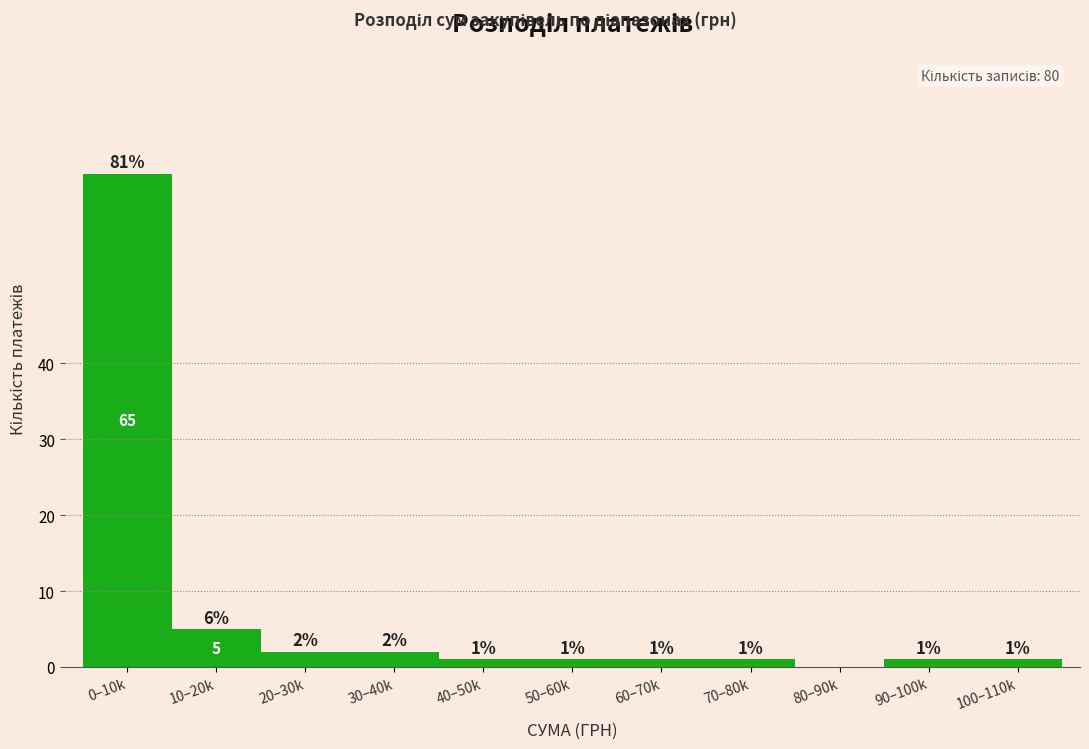

Reading right to left, transcribe all the data shown in this chart.

100–110k=1	90–100k=1	80–90k=0	70–80k=1	60–70k=1	50–60k=1	40–50k=1	30–40k=2	20–30k=2	10–20k=5	0–10k=65